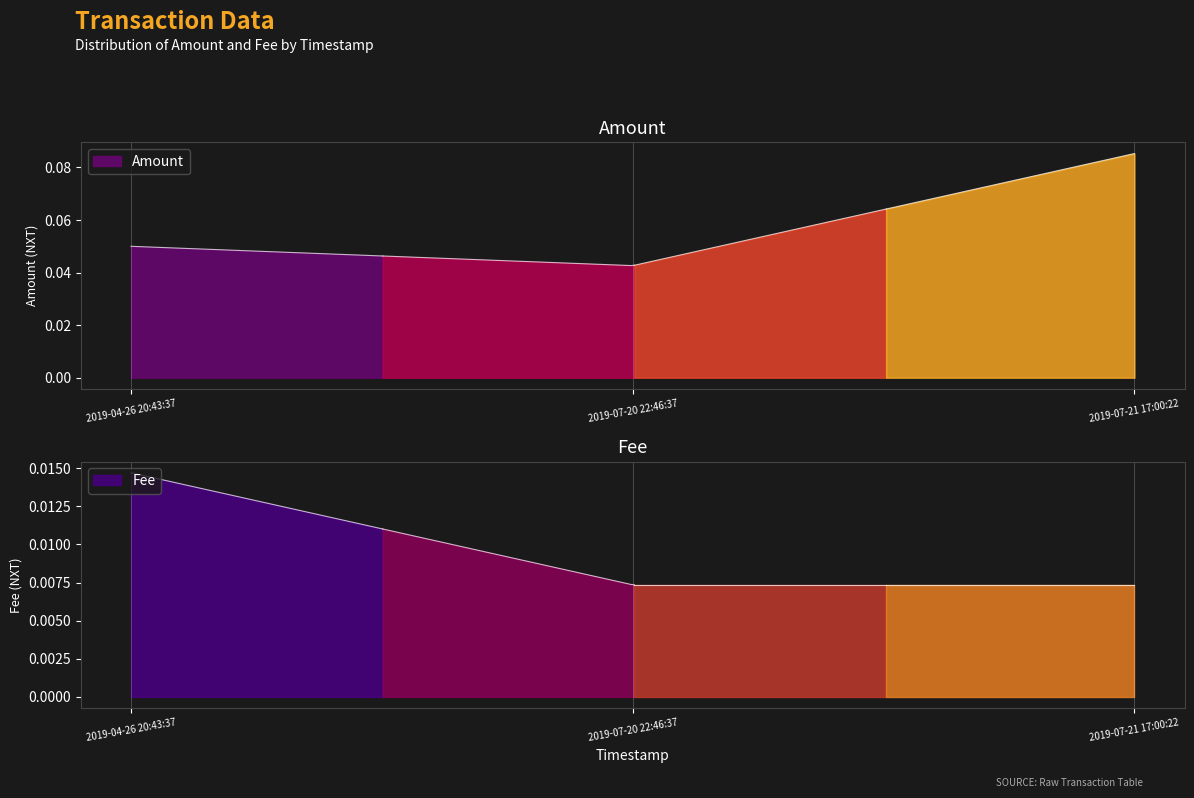

Which series has the largest range (max minus min)?

Amount